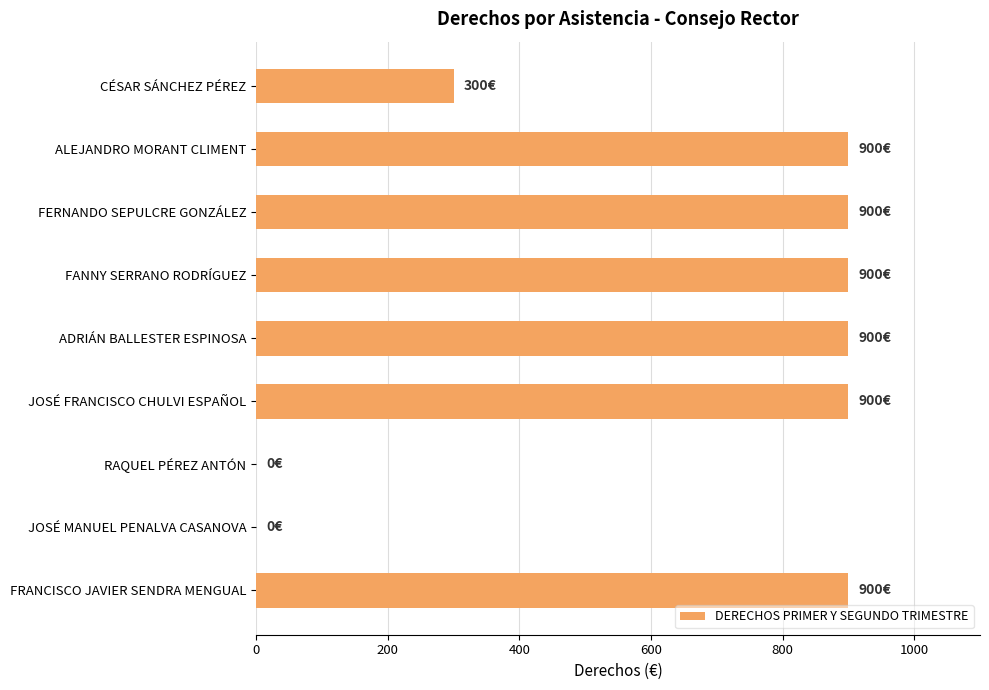

Are the bars grouped side by side (vs. stacked)?

No